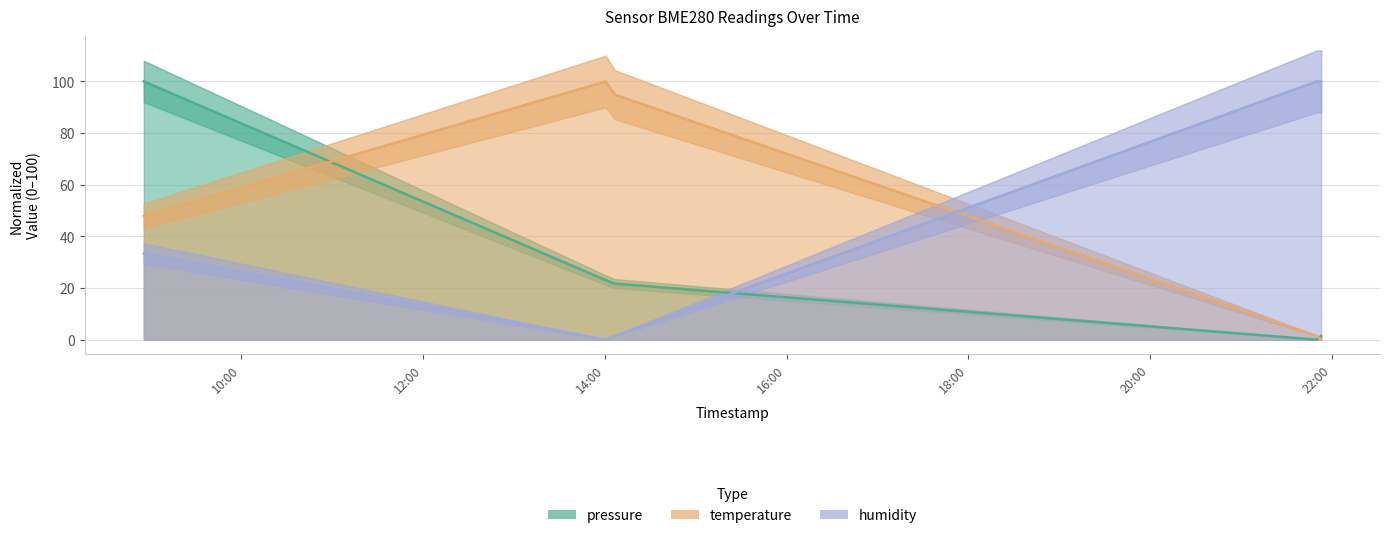

The value of pressure at 2022-11-03T14:00:33 is 38.9. True or false?

False